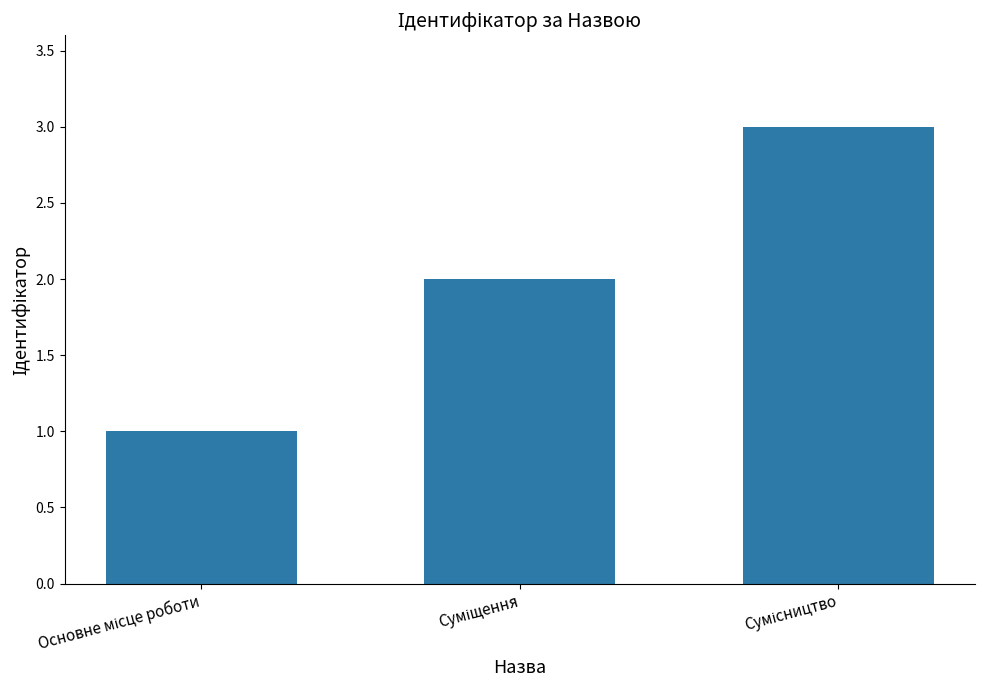

Reading right to left, what are all the values shown in this chart?

3	2	1